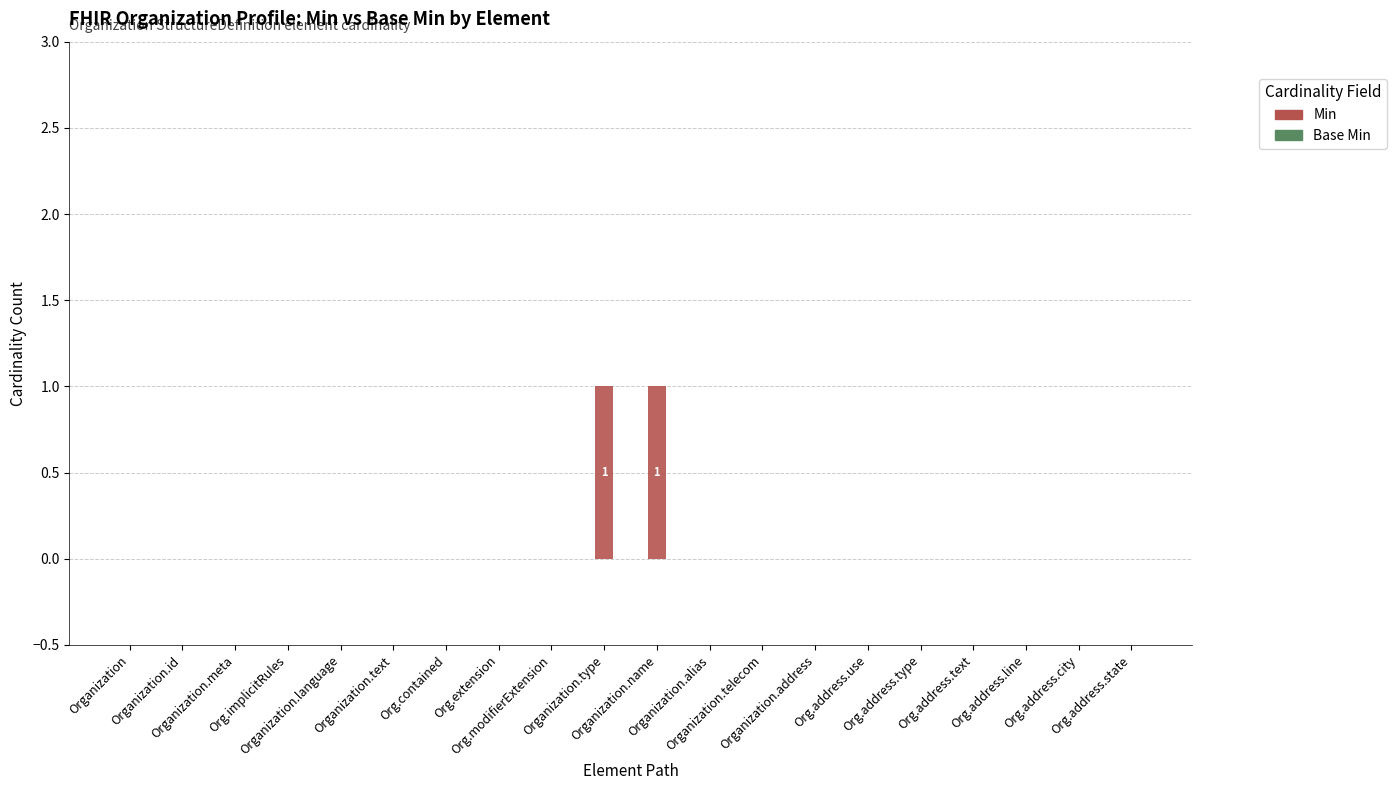

Are the bars horizontal?

No